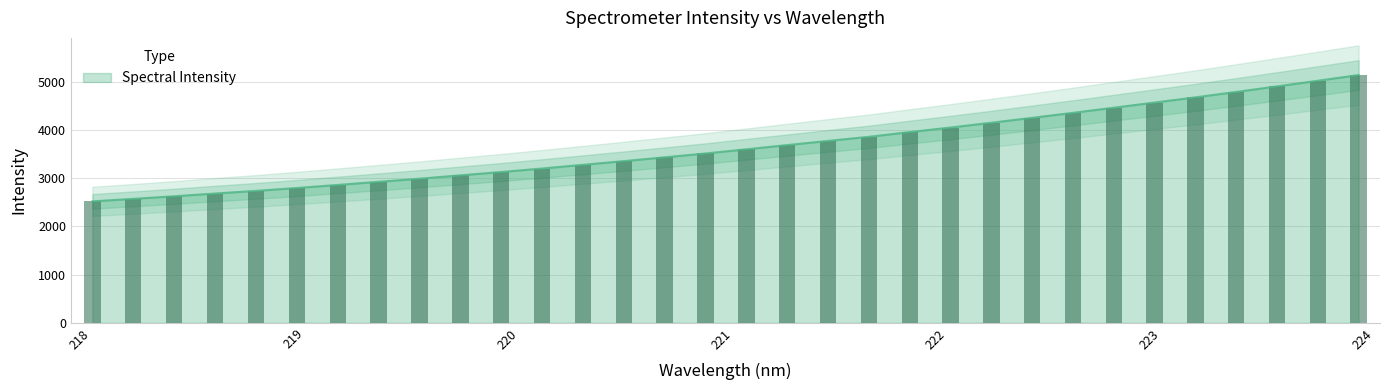

Read the value at 223.9802.

5138.8